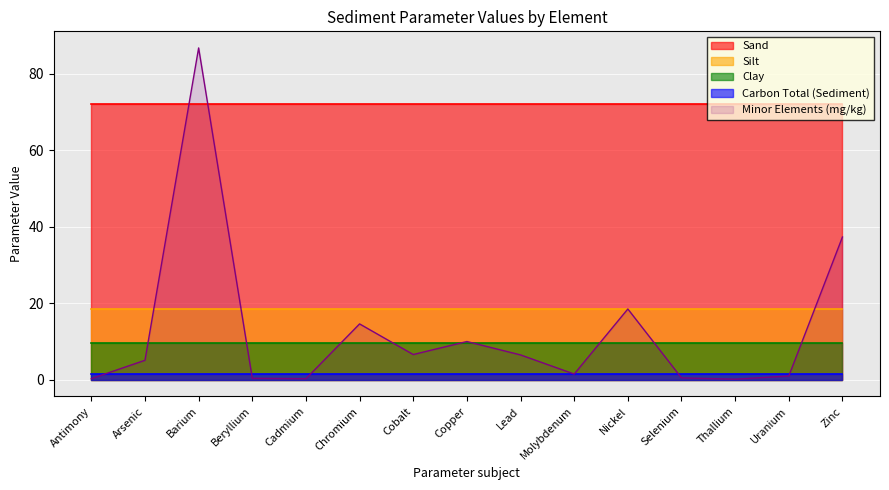

What is the maximum value shown in the chart?

86.7